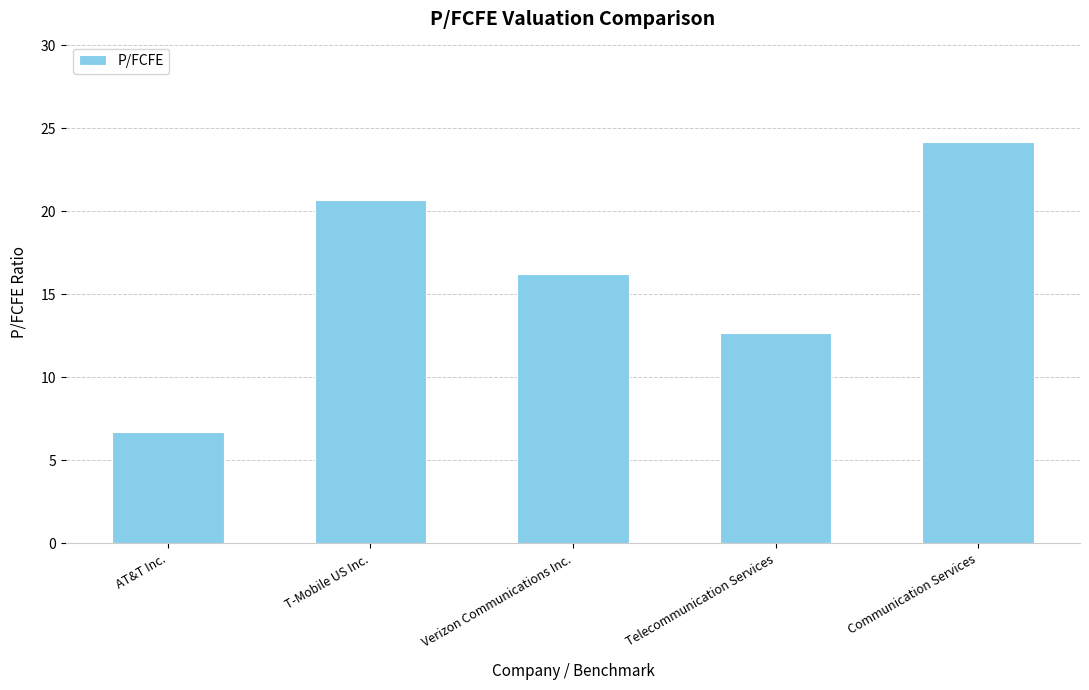

What is the sum of all values?

80.5